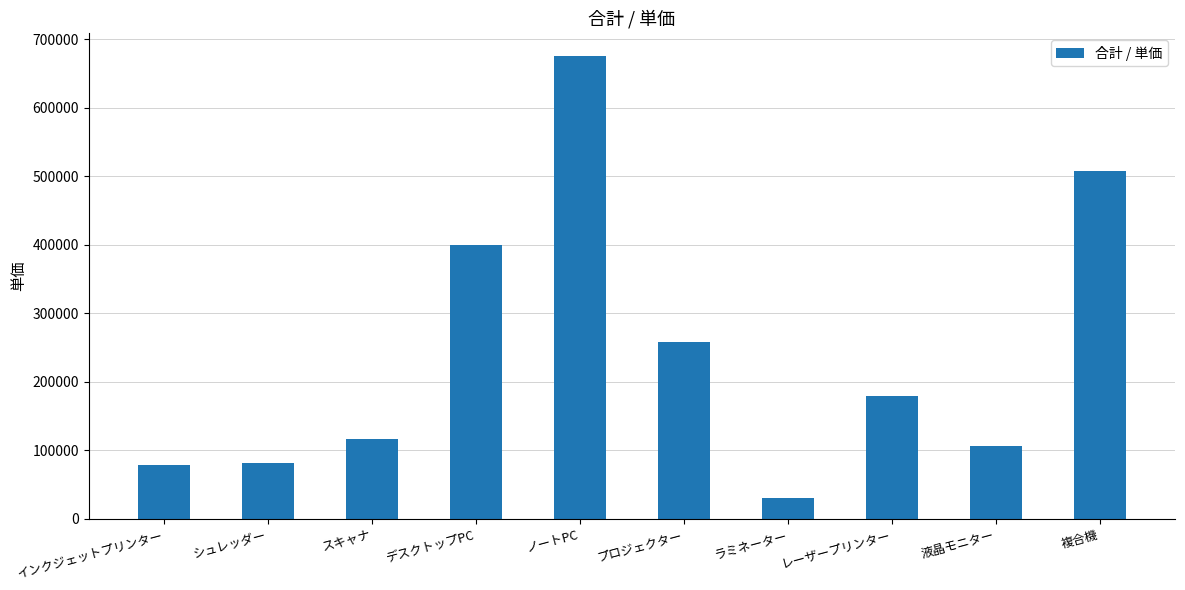

What is the ratio of the value at デスクトップPC to the value at レーザープリンター?

2.2